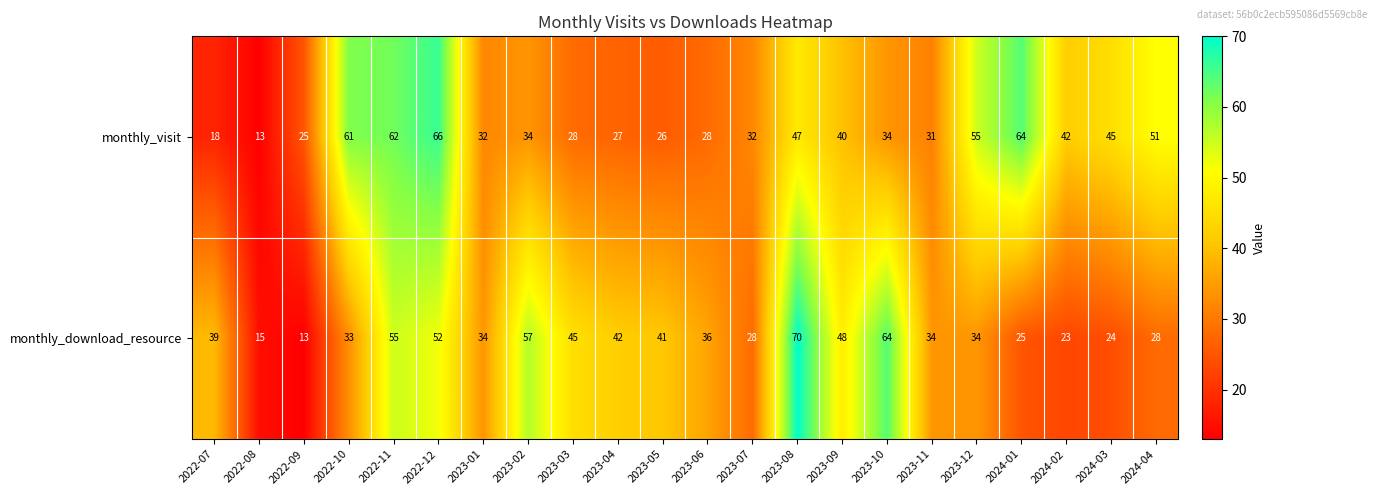

The monthly_visit series shows 14 at 2024-02. True or false?

False